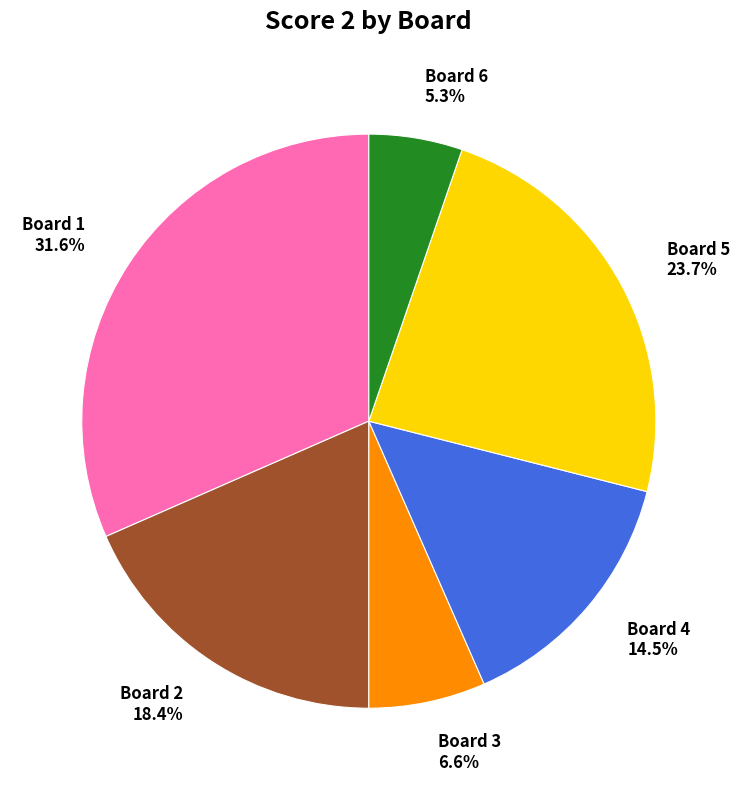

What portion of the pie excludes Board 6?

94.7%